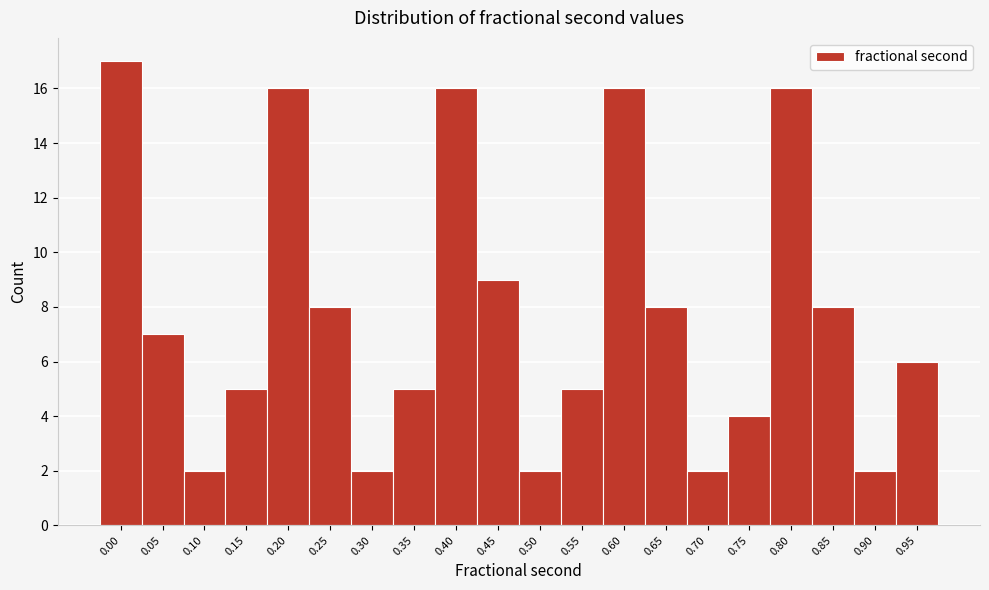

Reading right to left, transcribe all the data shown in this chart.

6	2	8	16	4	2	8	16	5	2	9	16	5	2	8	16	5	2	7	17